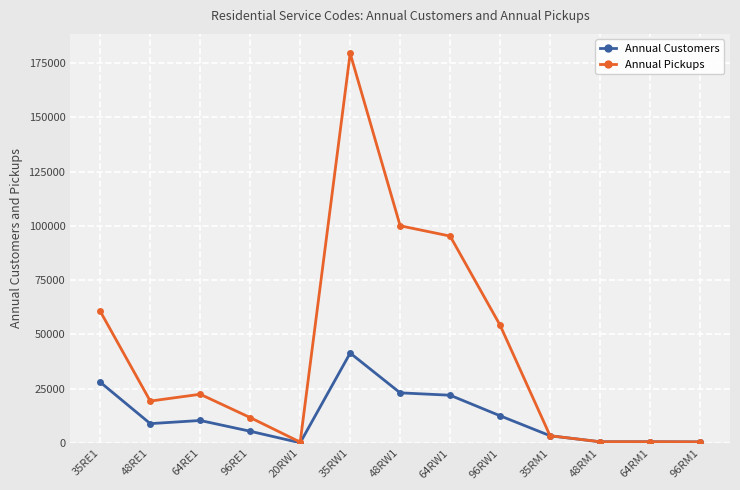

What is the sum of the Annual Customers values at 64RW1 and 35RW1?

63387.1